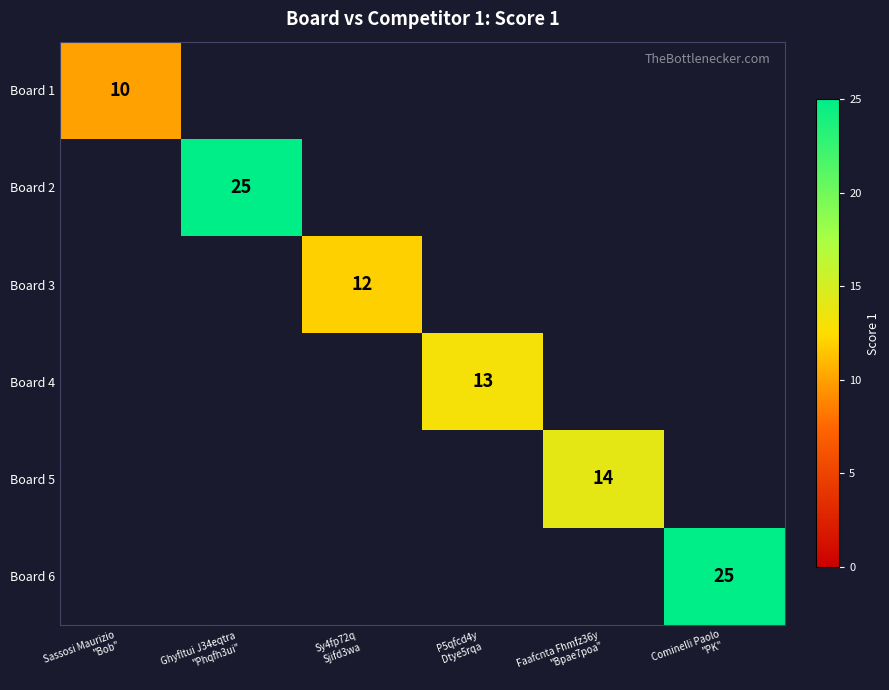

What is the smallest value displayed?

10.0